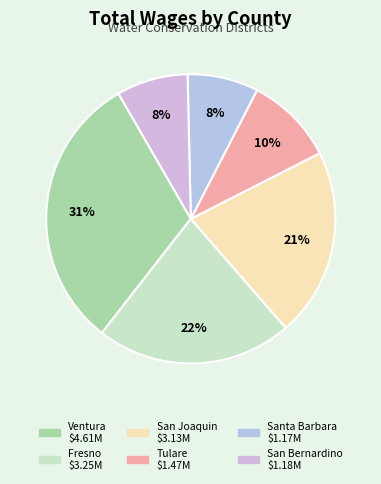

How many segments does this pie chart have?

6